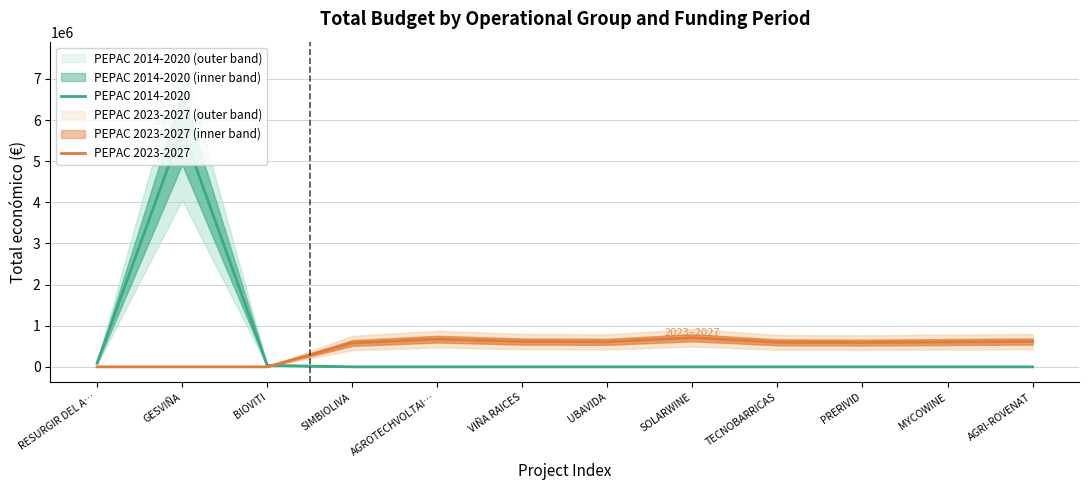

Reading left to right, what are all the values shown in this chart?

PEPAC 2014-2020: RESURGIR DEL A…=90474.0	GESVIÑA=5792221.0	BIOVITI=36647.0	SIMBIOLIVA=0.0	AGROTECHVOLTAI…=0.0	VIÑA RAICES=0.0	UBAVIDA=0.0	SOLARWINE=0.0	TECNOBARRICAS=0.0	PRERIVID=0.0	MYCOWINE=0.0	AGRI-ROVENAT=0.0
PEPAC 2023-2027: RESURGIR DEL A…=0.0	GESVIÑA=0.0	BIOVITI=0.0	SIMBIOLIVA=579152.0	AGROTECHVOLTAI…=672807.0	VIÑA RAICES=614907.0	UBAVIDA=607342.0	SOLARWINE=706697.0	TECNOBARRICAS=596384.0	PRERIVID=589731.0	MYCOWINE=602295.4	AGRI-ROVENAT=615375.0